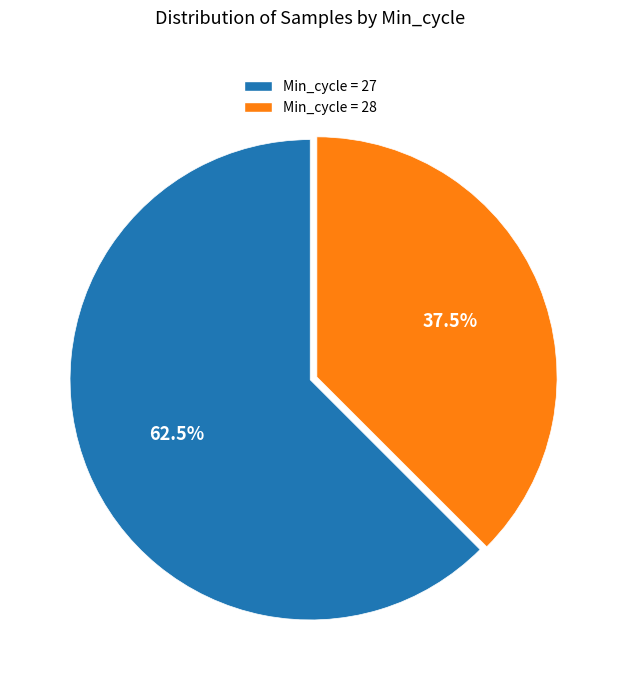

Rank the categories by value from lowest to highest.

Min_cycle = 28, Min_cycle = 27